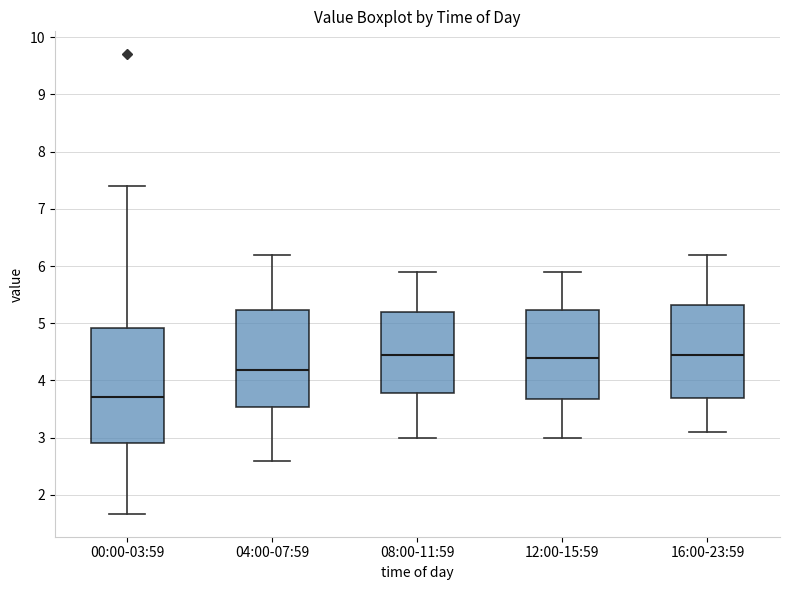

Reading left to right, read every box against the y-axis: the position of its median line, the range the box covers, and the ends of its whiskers. The values are not printed on the chart, so give them approximately, as read against the axis.

00:00-03:59: median 3.7, box 2.9 to 4.9, whiskers 1.7 to 7.4
04:00-07:59: median 4.2, box 3.5 to 5.2, whiskers 2.6 to 6.2
08:00-11:59: median 4.5, box 3.8 to 5.2, whiskers 3.0 to 5.9
12:00-15:59: median 4.4, box 3.7 to 5.2, whiskers 3.0 to 5.9
16:00-23:59: median 4.5, box 3.7 to 5.3, whiskers 3.1 to 6.2